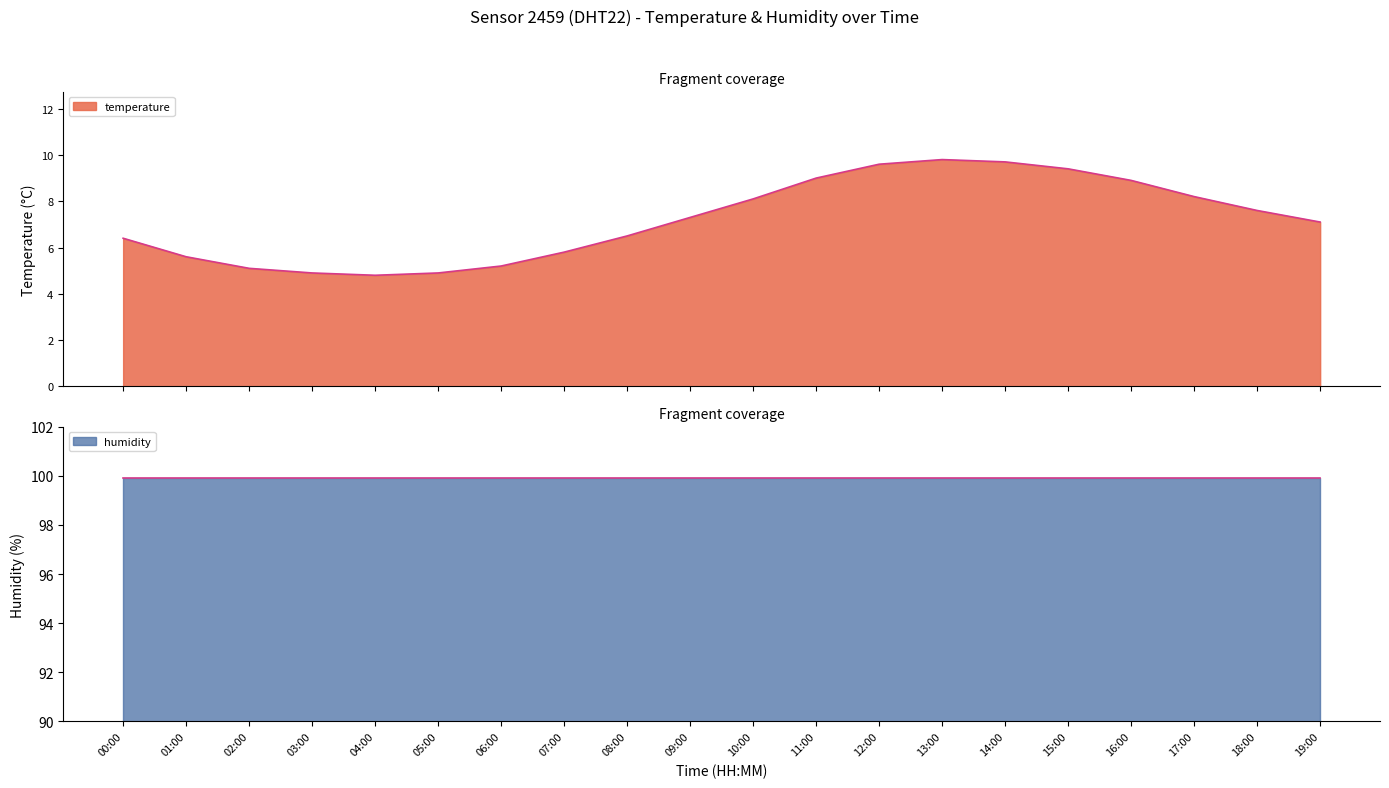

Rank the categories by value from lowest to highest.

04:00, 03:00, 05:00, 02:00, 06:00, 01:00, 07:00, 00:00, 08:00, 19:00, 09:00, 18:00, 10:00, 17:00, 16:00, 11:00, 15:00, 12:00, 14:00, 13:00